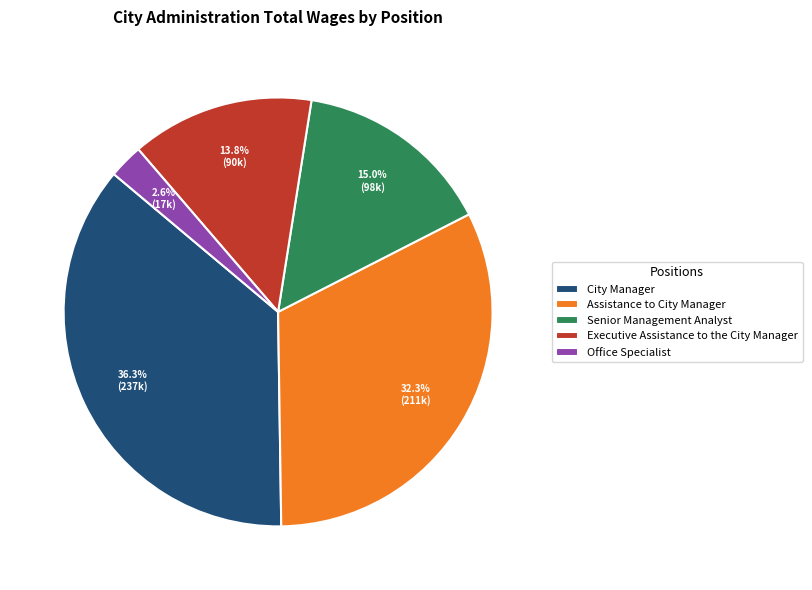

What is the ratio of the value at Office Specialist to the value at City Manager?

0.1